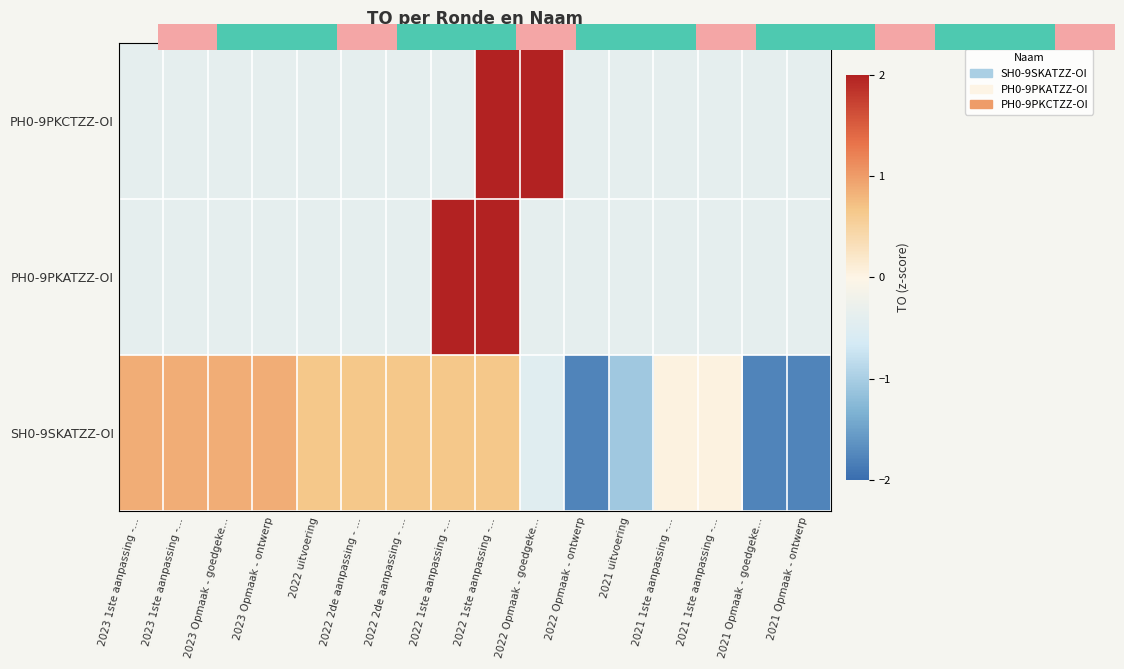

The SH0-9SKATZZ-OI series shows -2.9 at 2021 Opmaak - ontwerp. True or false?

False